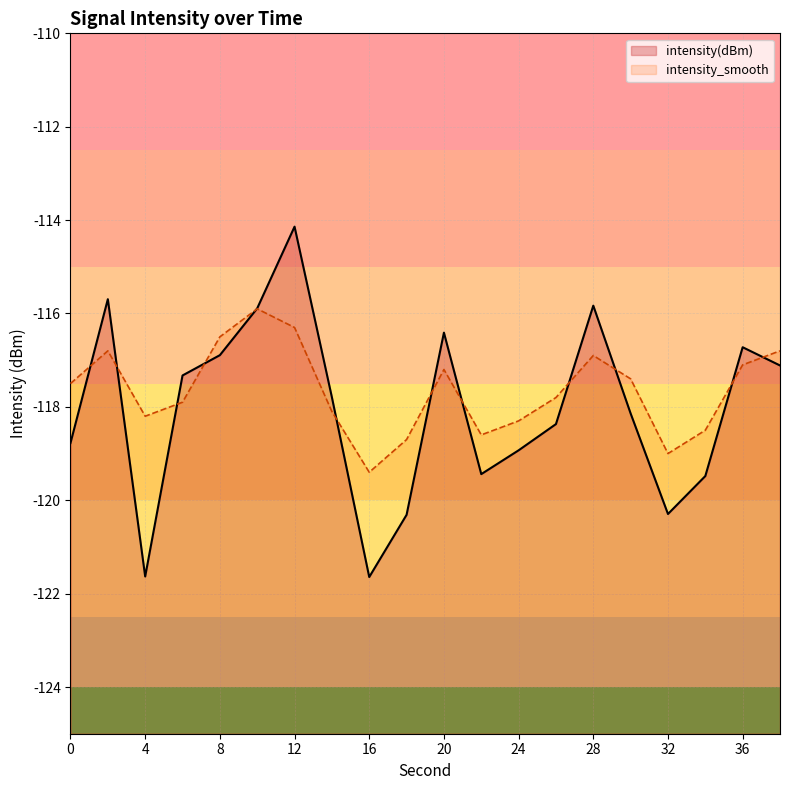

Rank the categories by intensity_smooth value from lowest to highest.

16, 32, 18, 22, 34, 24, 4, 14, 6, 26, 0, 30, 20, 36, 28, 2, 38, 8, 12, 10